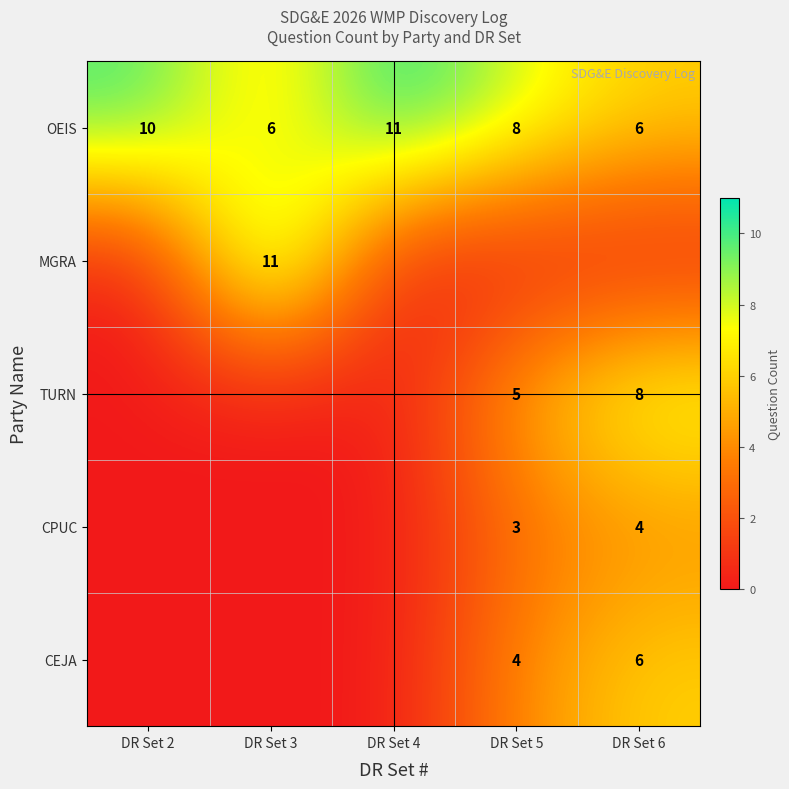

Where does the OEIS series first go above 8?

DR Set 2